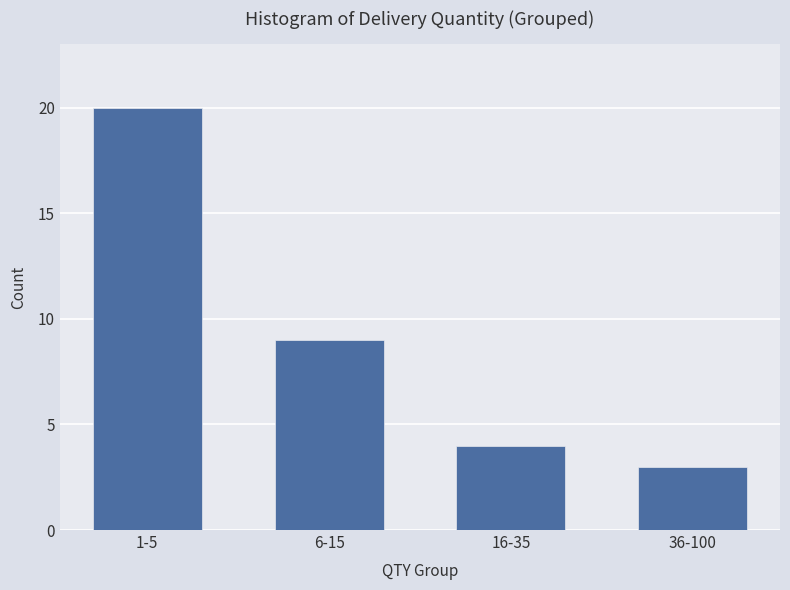

Reading left to right, transcribe all the data shown in this chart.

20	9	4	3